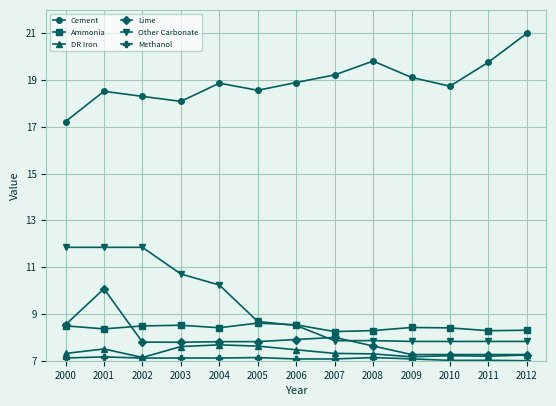

What is the total value across all series at 2011?

57.3